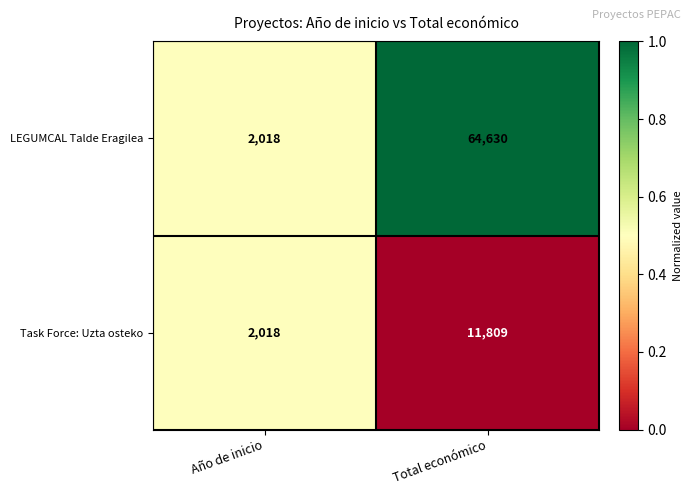

Reading left to right, list all the values displayed in this chart.

LEGUMCAL Talde Eragilea: 2018	64630
Task Force: Uzta osteko: 2018	11809